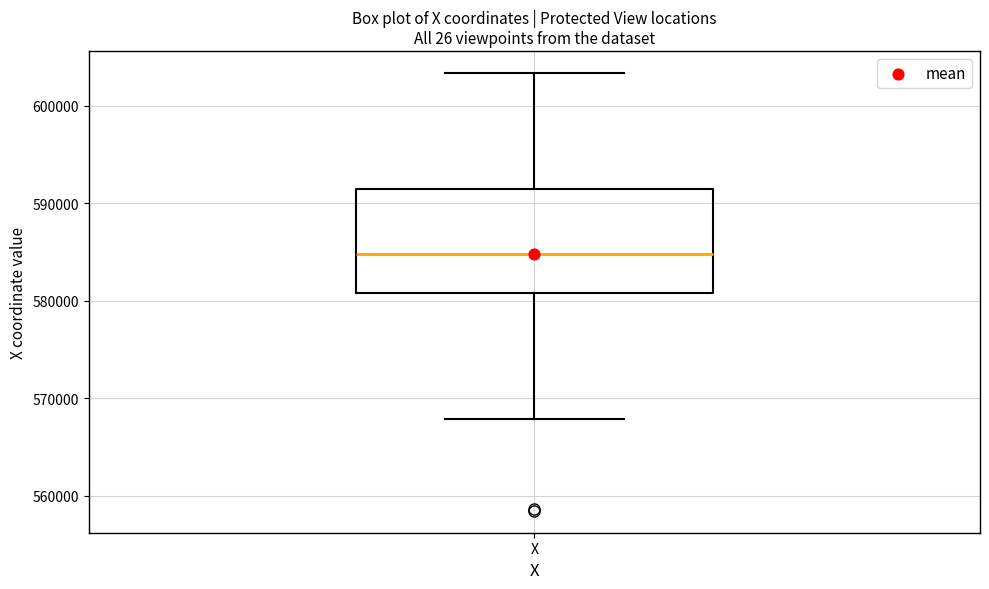

Where is the upper edge of the box for X on the y-axis? The values are not printed on the chart, so give them approximately, as read against the axis.

591000